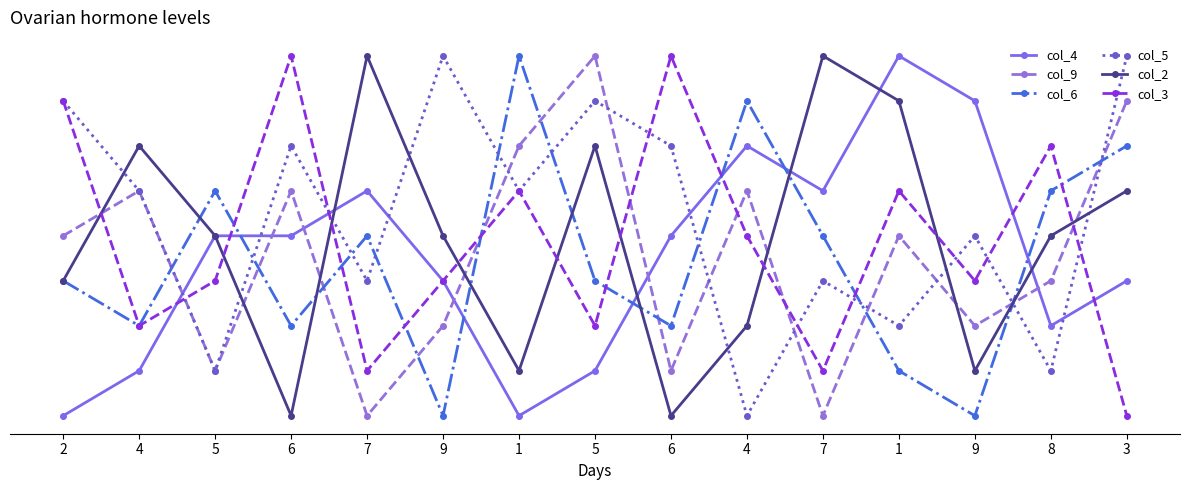

Rank the categories by col_5 value from highest to lowest.

9, 3, 2, 5, 6, 6, 4, 1, 9, 7, 7, 1, 5, 8, 4